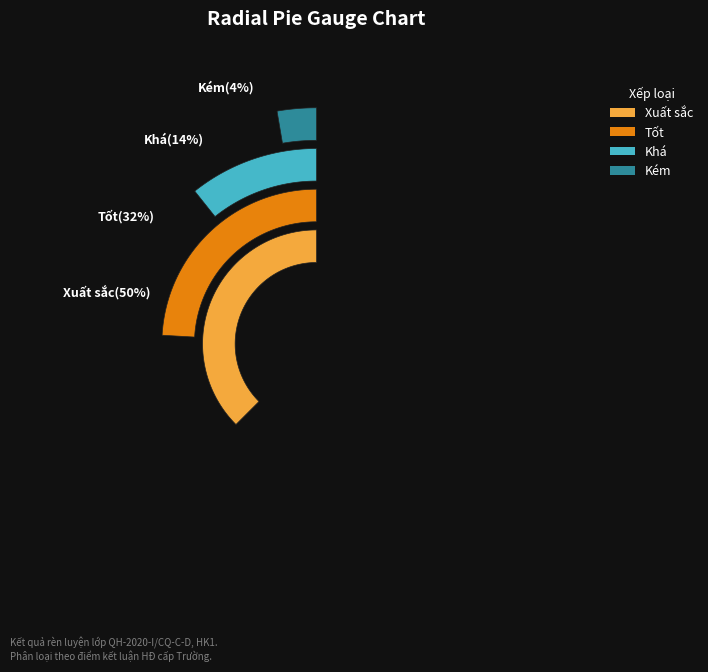

How many slices are in this pie chart?

4